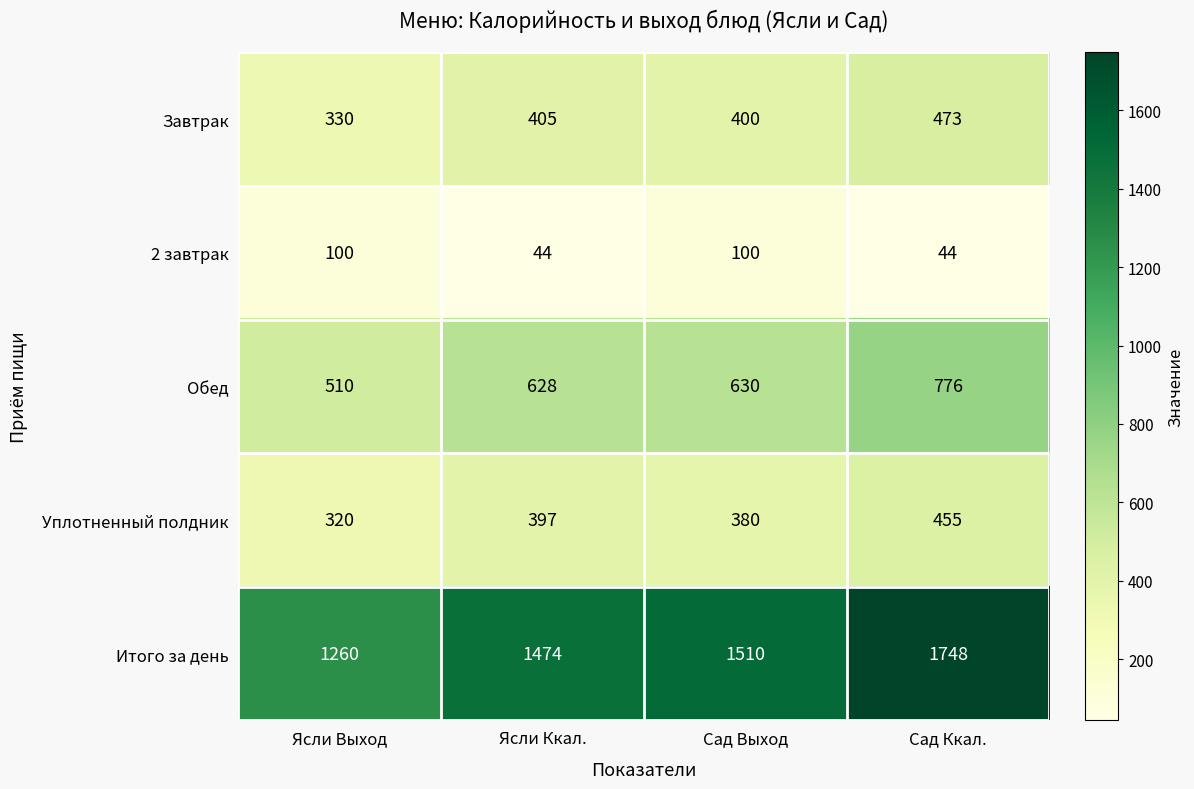

Count the number of data series in this chart.

5